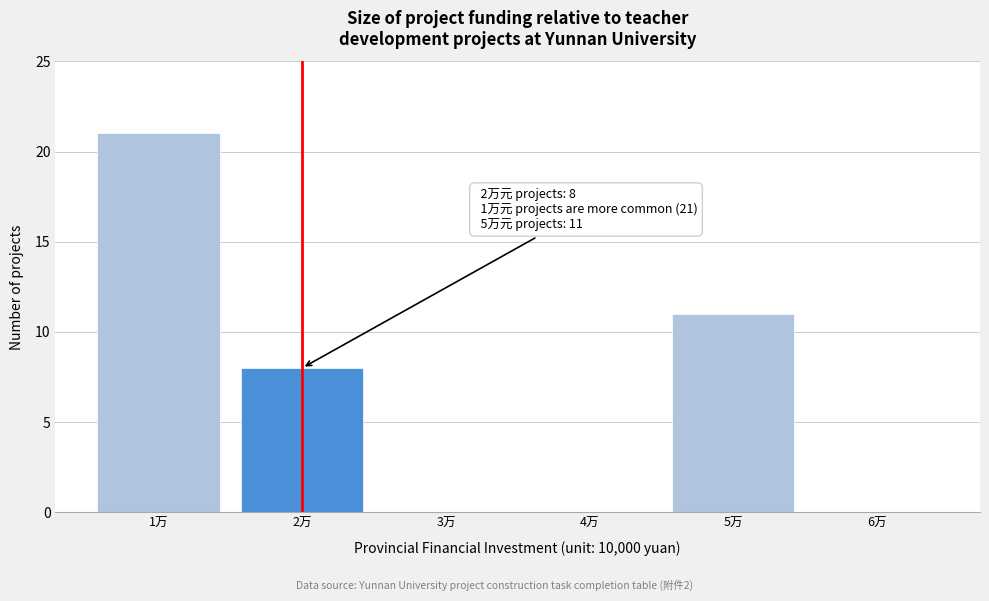

Which range on the x-axis has the tallest bar?

0.5 to 1.5